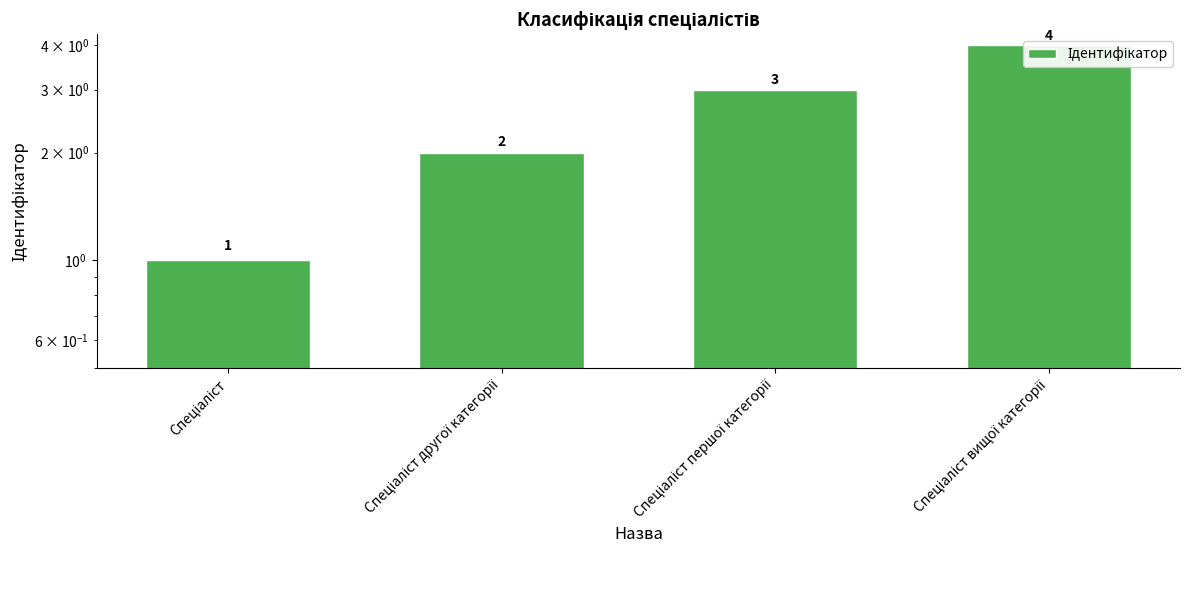

What is the value of the 3rd bar from the left?

3